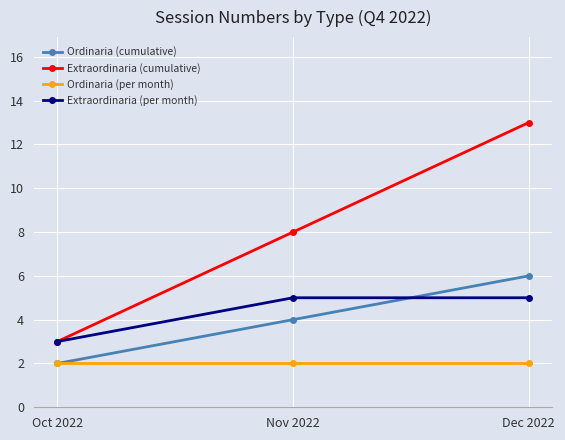

True or false: Extraordinaria (cumulative) has a value of 3 at Oct 2022.

True